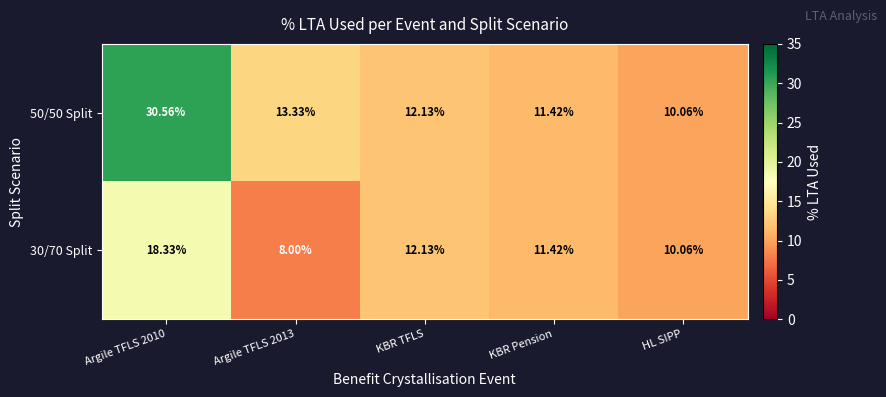

At how many categories does at least one series exceed 19?

1